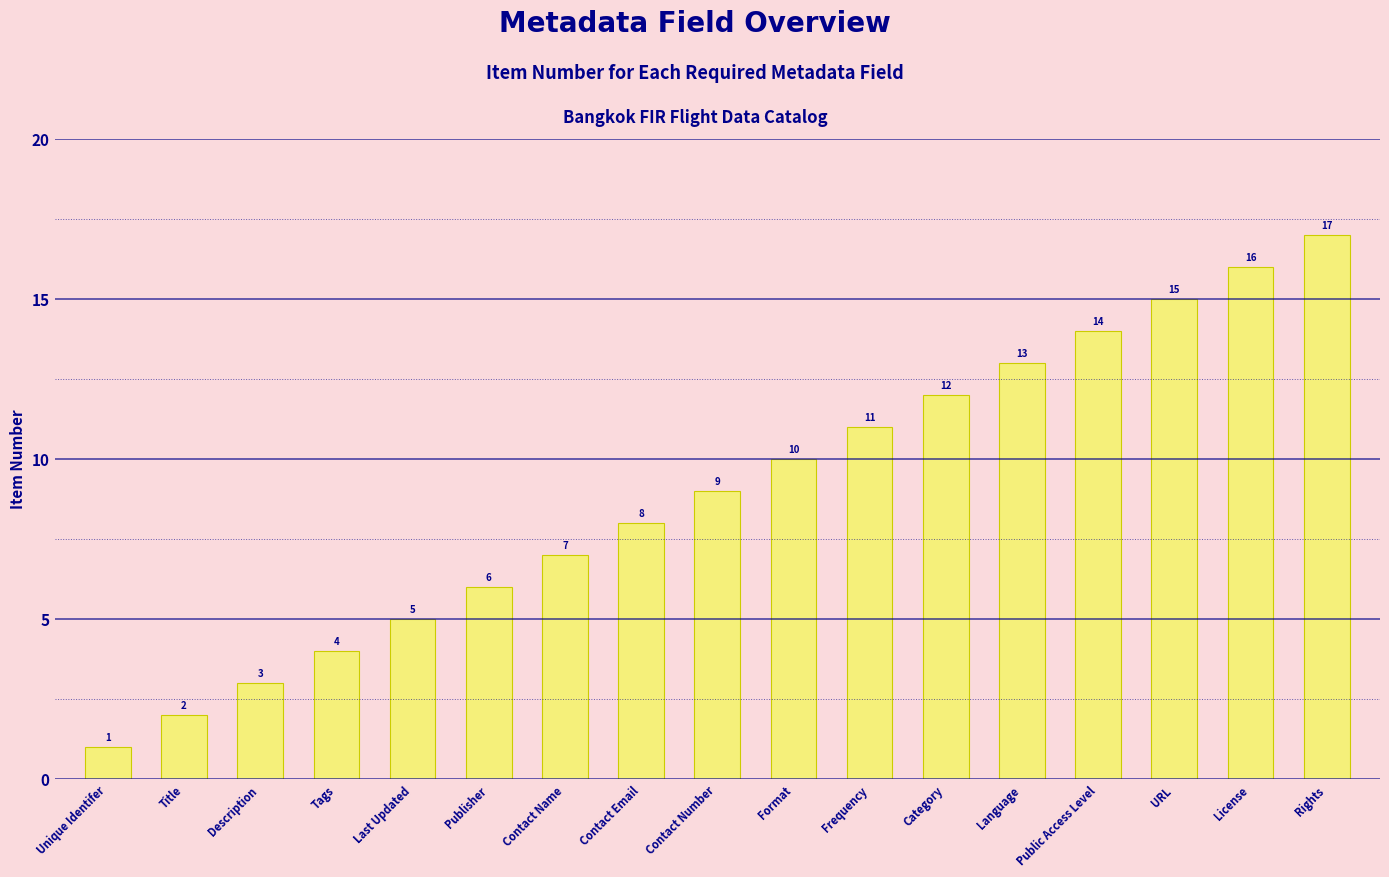

Reading right to left, extract all data points from this chart.

17	16	15	14	13	12	11	10	9	8	7	6	5	4	3	2	1